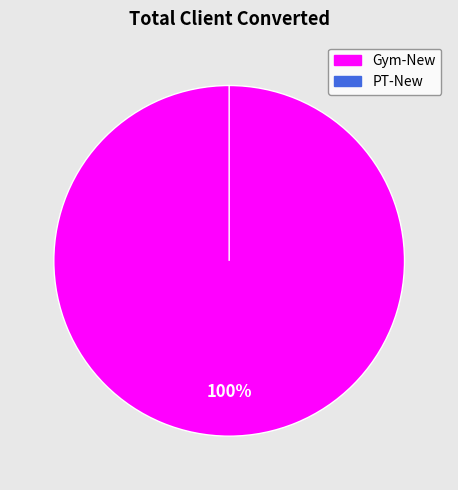

Is it true that PT-New is 0% of the pie?

True